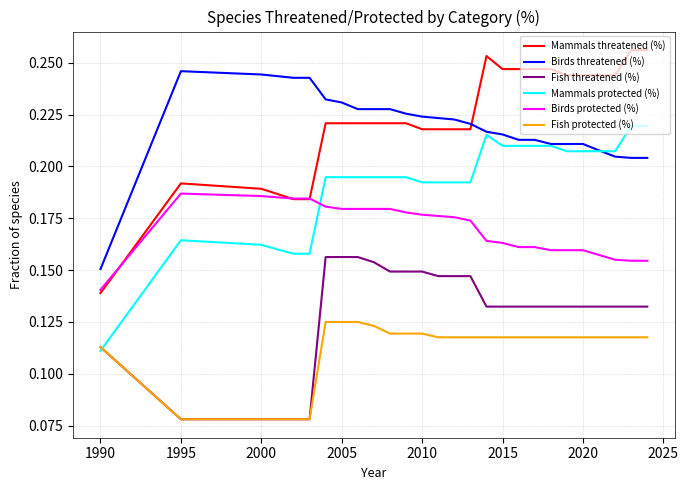

True or false: Fish protected (%) and Birds threatened (%) intersect in this chart.

False